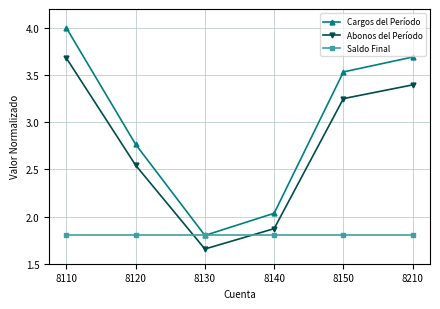

What is the sum of all Abonos del Período values?

16.4